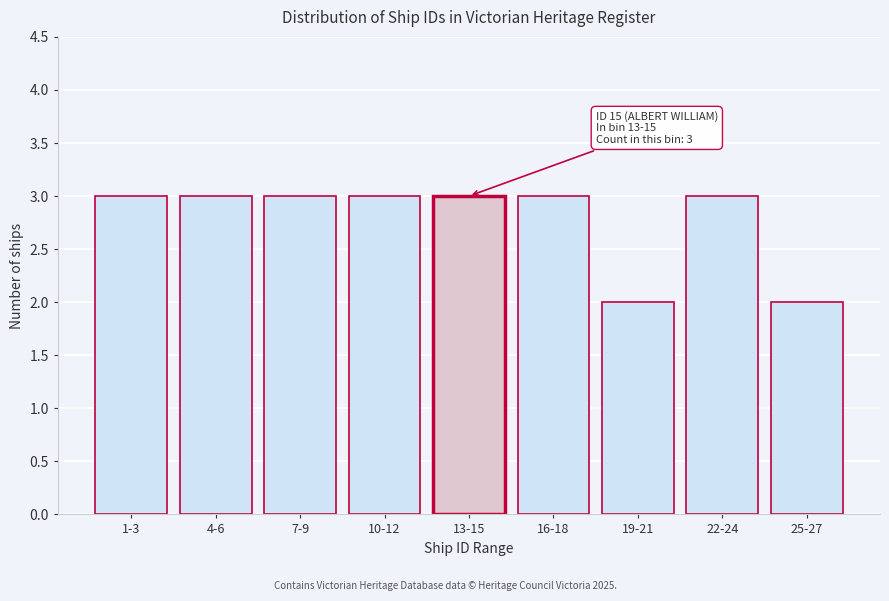

Reading left to right, list all the values displayed in this chart.

1-3=3	4-6=3	7-9=3	10-12=3	13-15=3	16-18=3	19-21=2	22-24=3	25-27=2